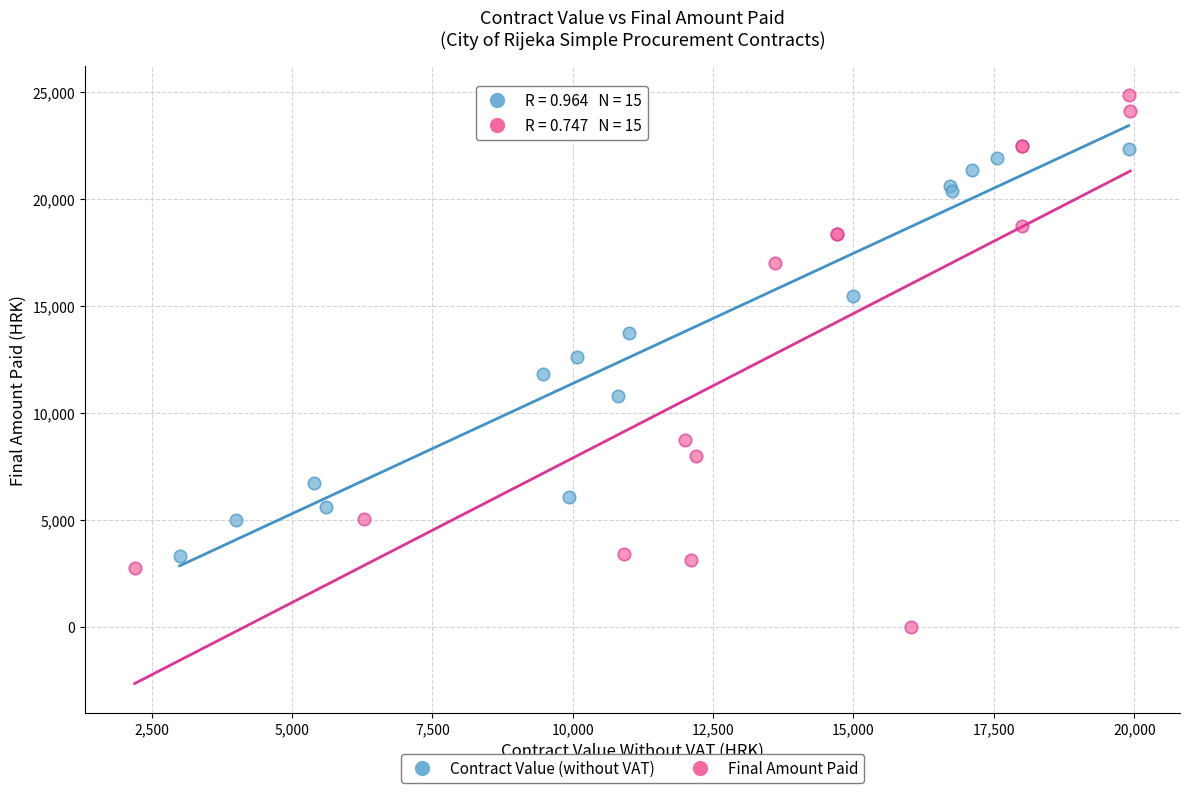

Which series contains the lowest Y value?

Final Amount Paid